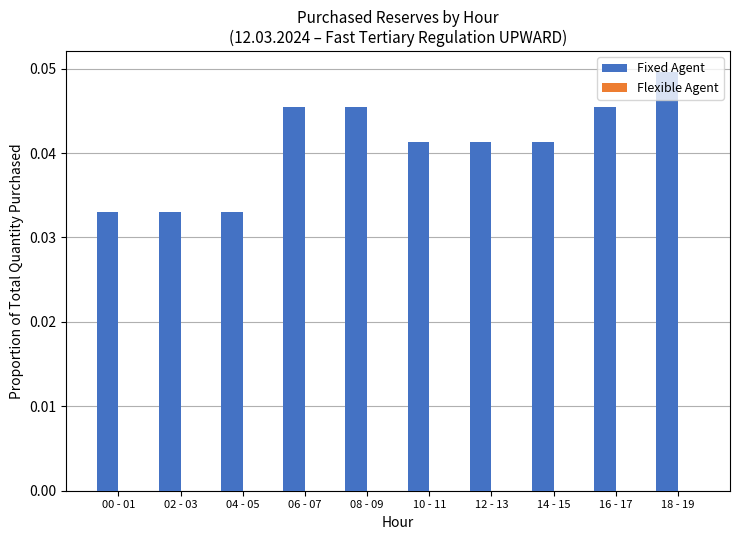

Does the chart contain any negative values?

No